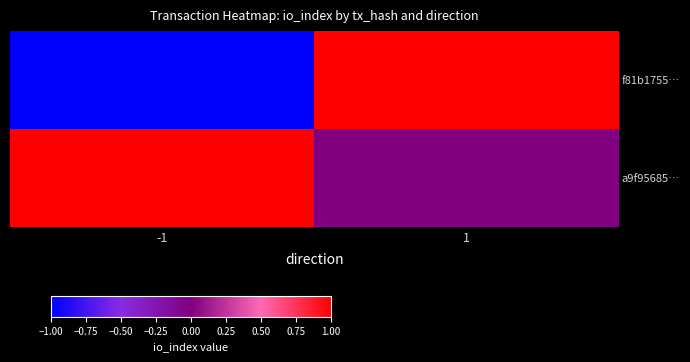

Reading left to right, transcribe all the data shown in this chart.

f81b1755…: -1=-1	1=1
a9f95685…: -1=1	1=0